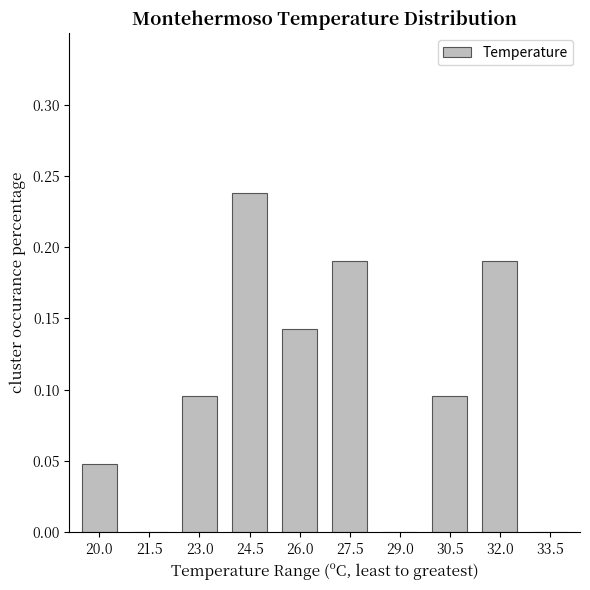

Are the bars horizontal?

No